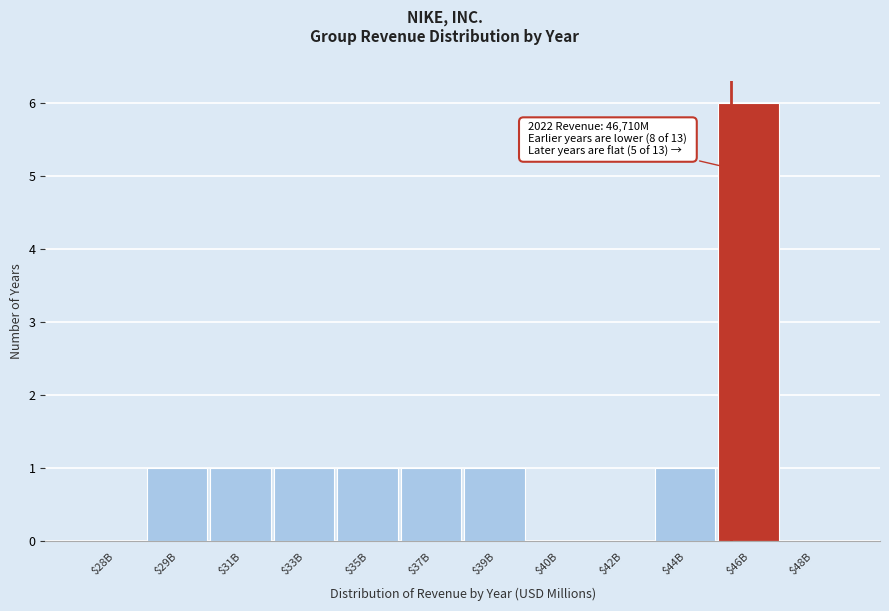

What is the greatest value displayed?

6